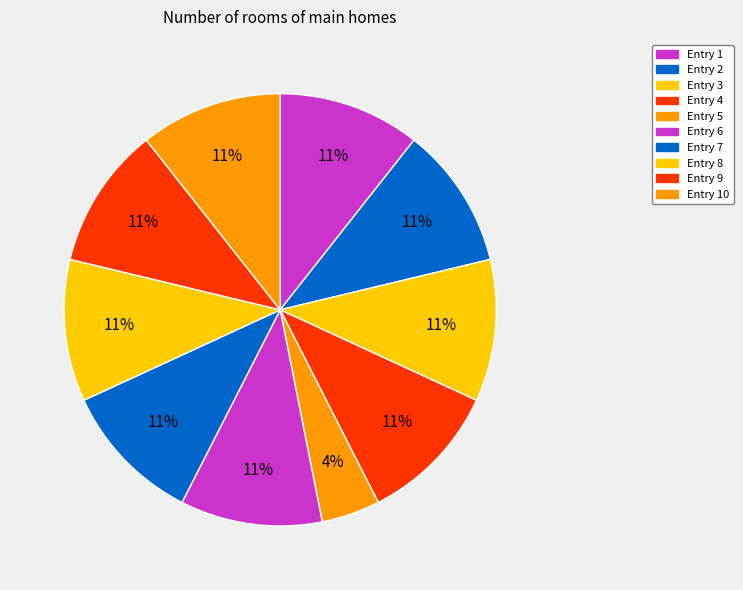

Is there any slice that represents more than half of the pie?

No